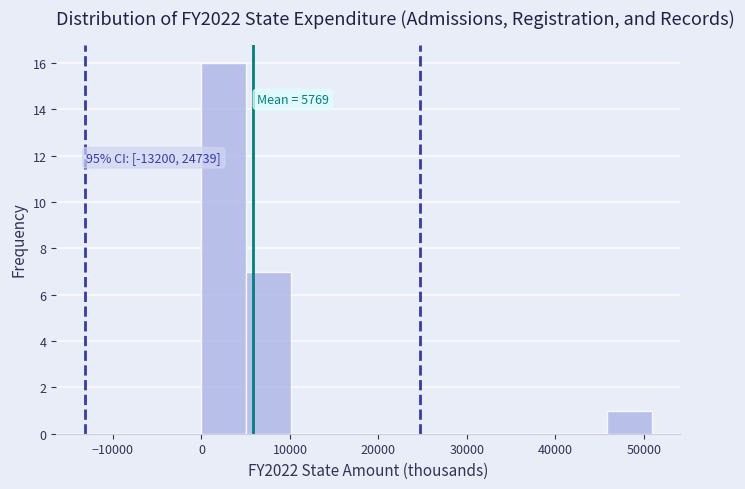

Over which range of the x-axis is the bar tallest?

0 to 5000